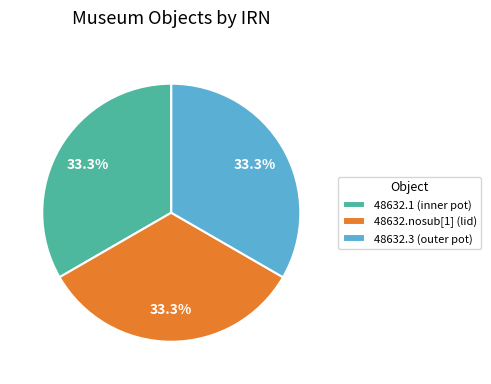

Is there a majority slice in this chart?

No